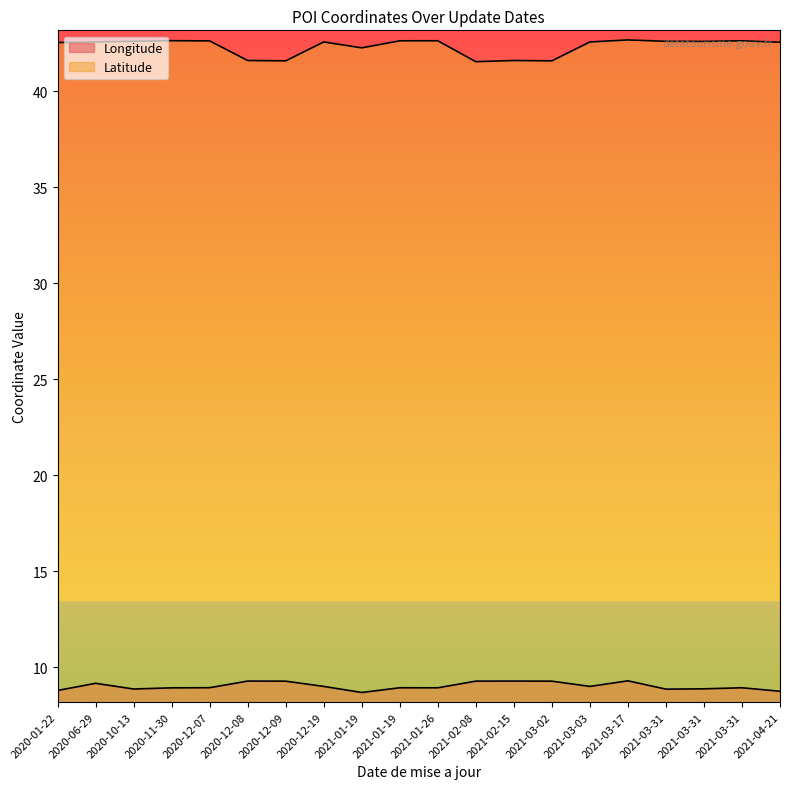

Does the chart display data point markers on the line(s)?

No